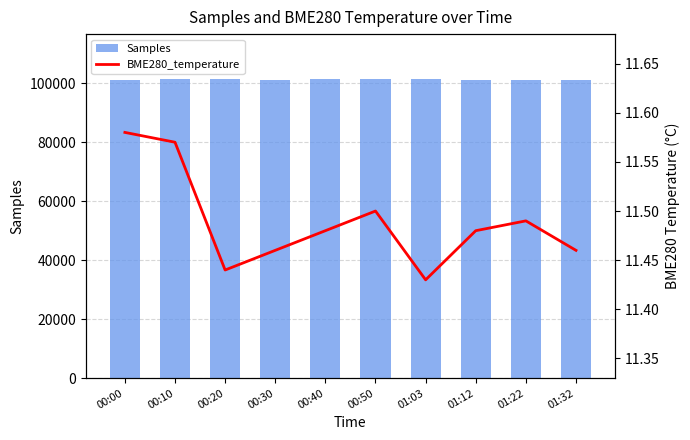

What is the sum of all Samples values?

1013205